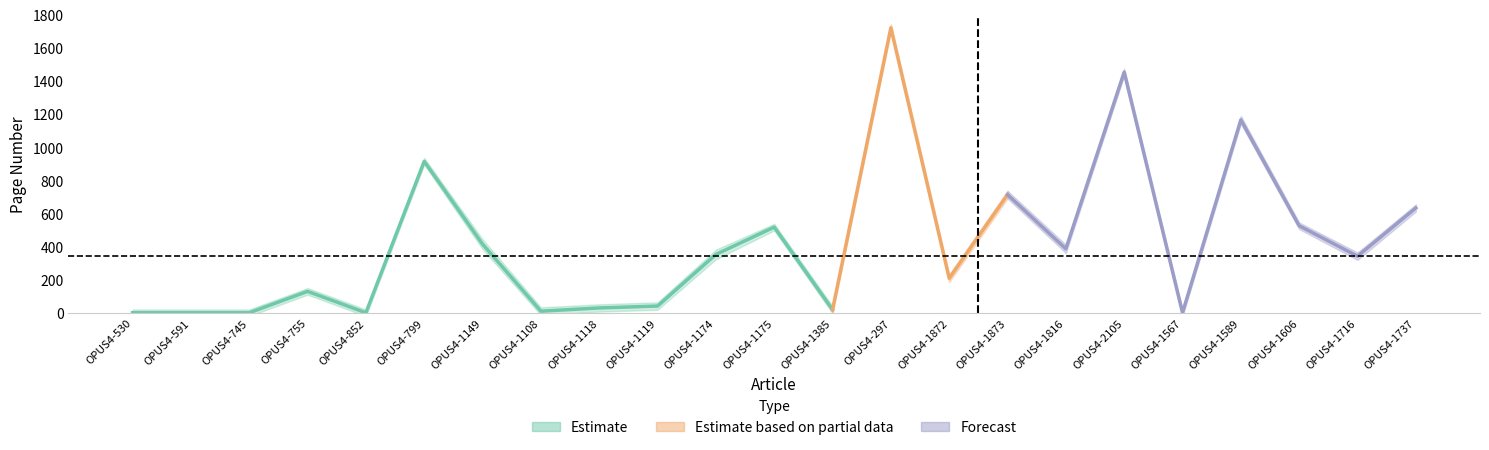

At which category is the sum across all series the highest?

OPUS4-297